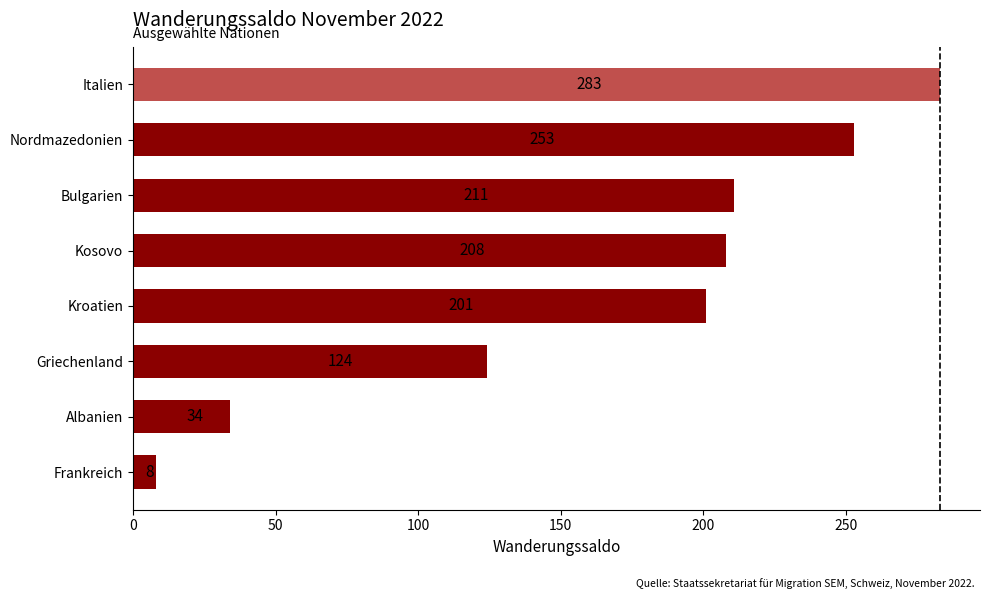

List the labels in order of value, largest first.

Italien, Nordmazedonien, Bulgarien, Kosovo, Kroatien, Griechenland, Albanien, Frankreich